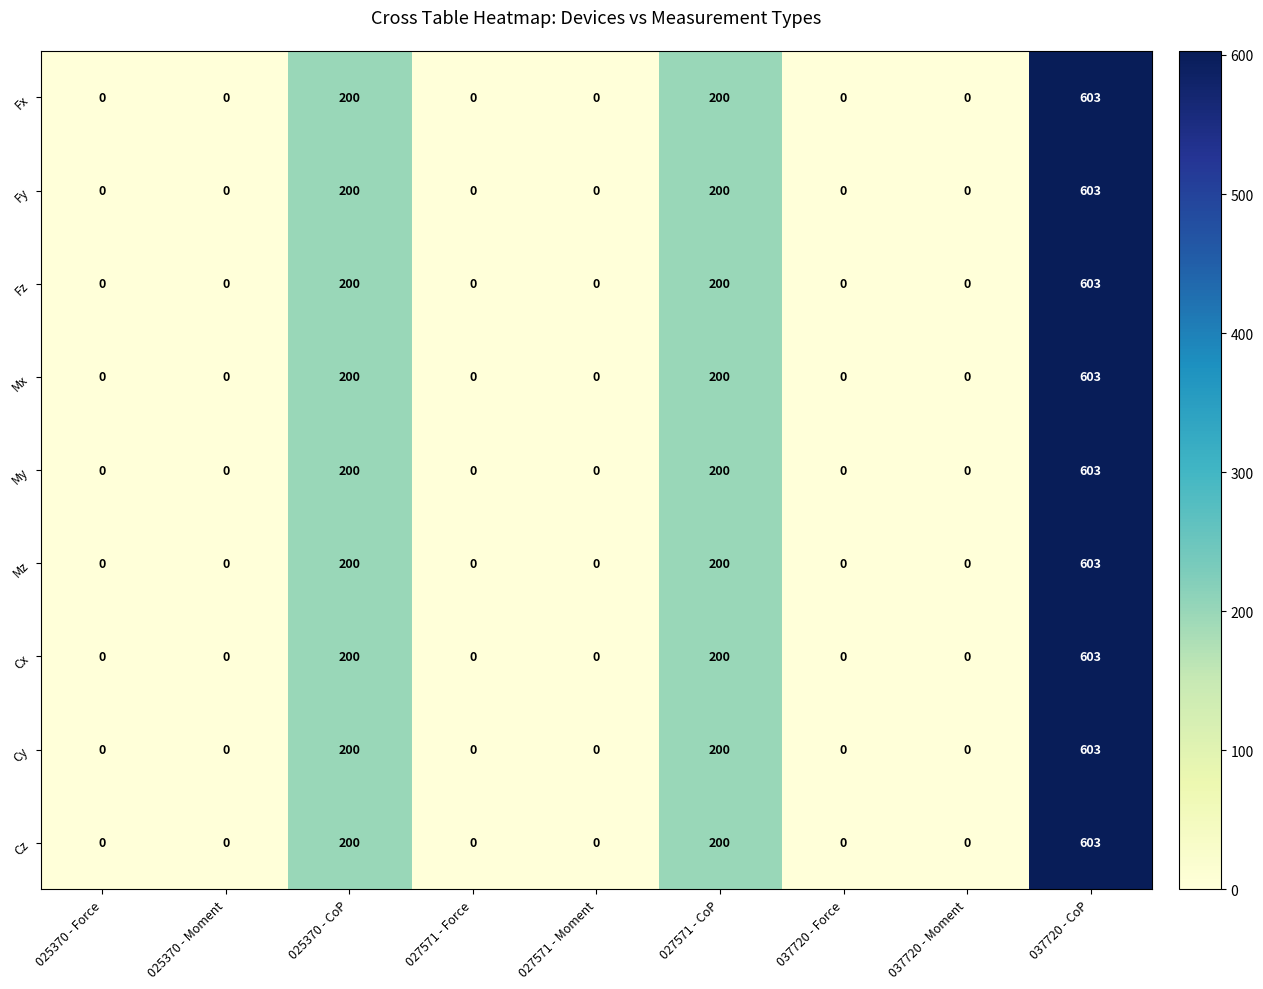

What is the difference between the maximum and minimum values in the Fy series?

603